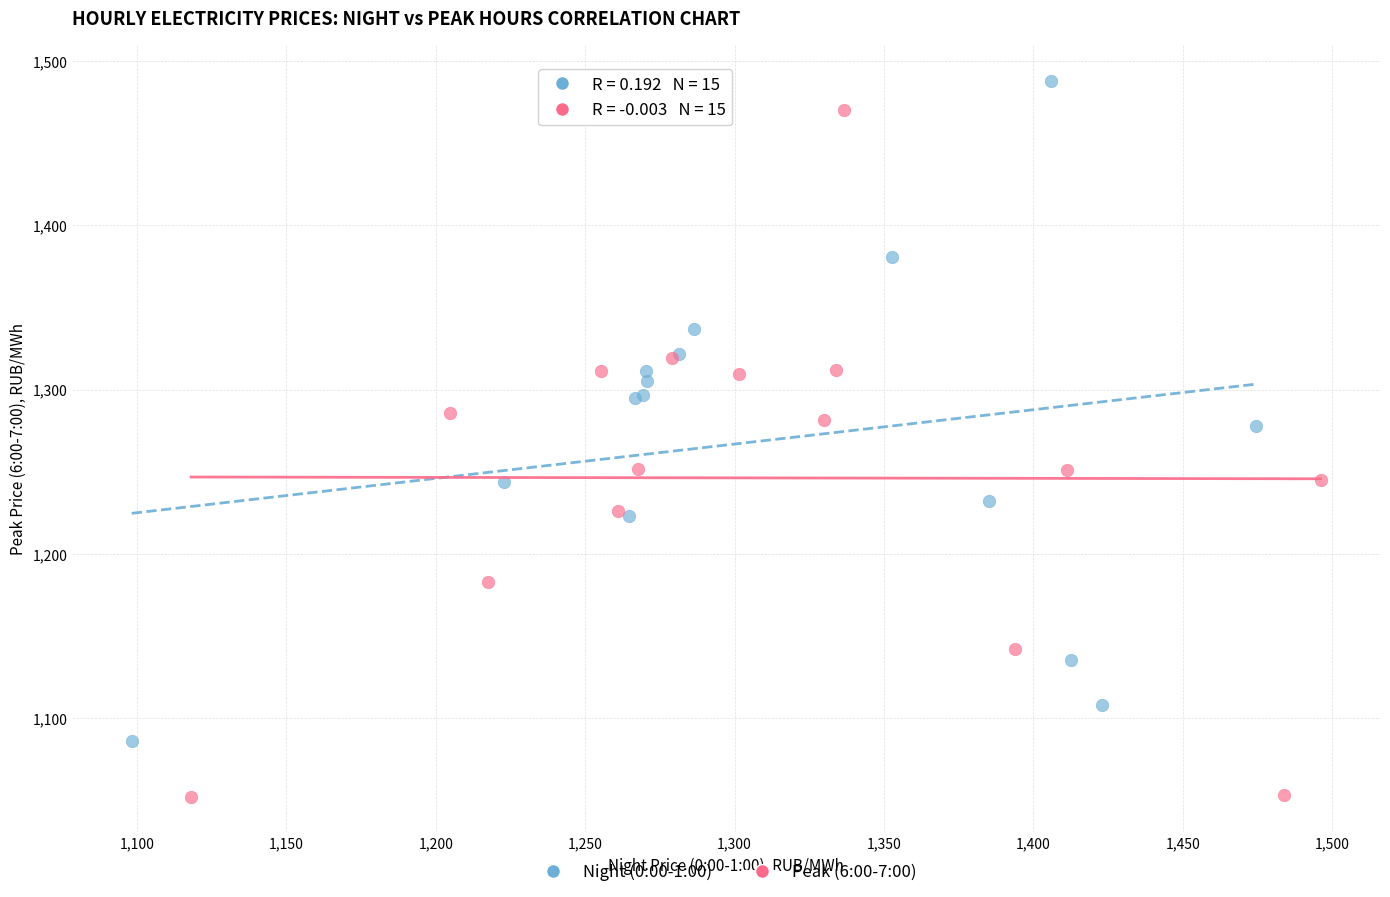

Which series has the widest spread of Y values?

Peak (6:00-7:00)